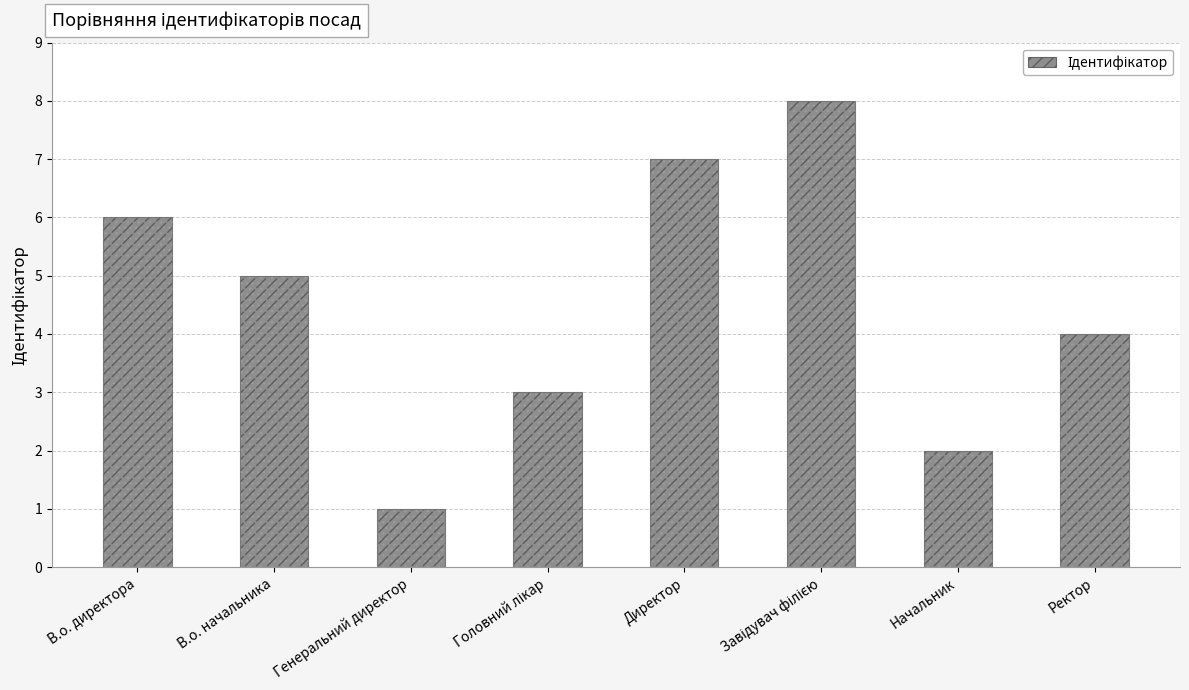

How many data points does each series have?

8